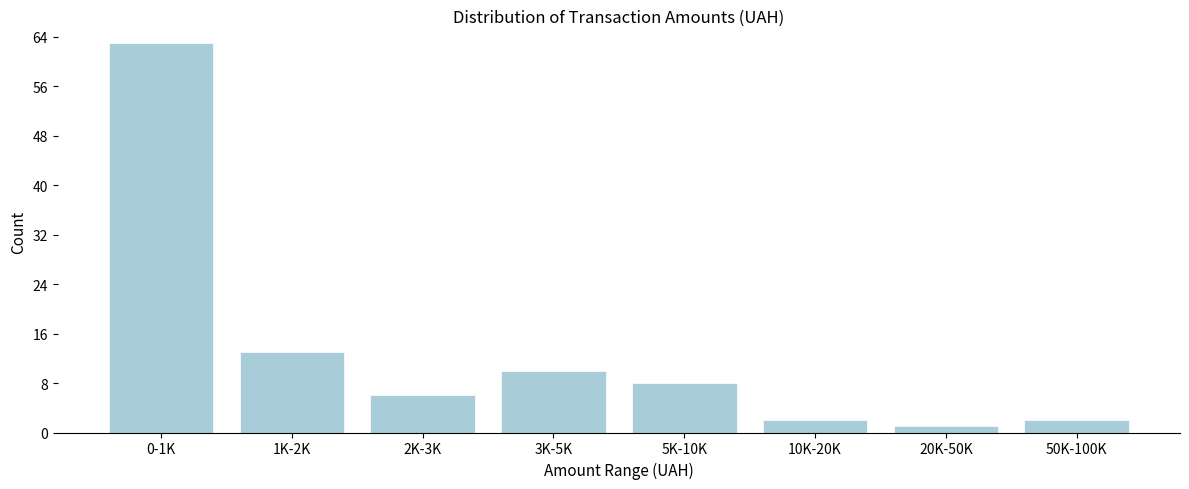

Reading left to right, transcribe all the data shown in this chart.

0-1K=63	1K-2K=13	2K-3K=6	3K-5K=10	5K-10K=8	10K-20K=2	20K-50K=1	50K-100K=2